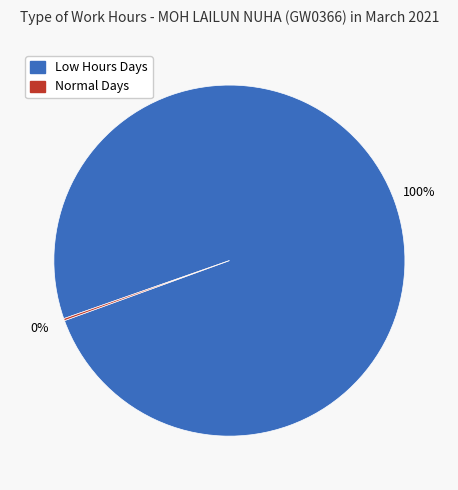

To the nearest percent, what is the average slice percentage?

50%